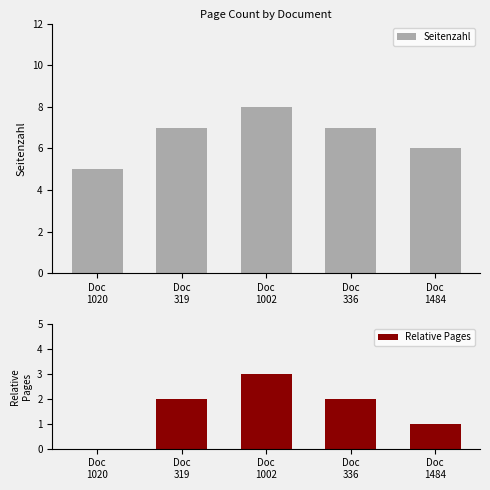

True or false: Relative Pages has a value of 5 at Doc
1002.

False